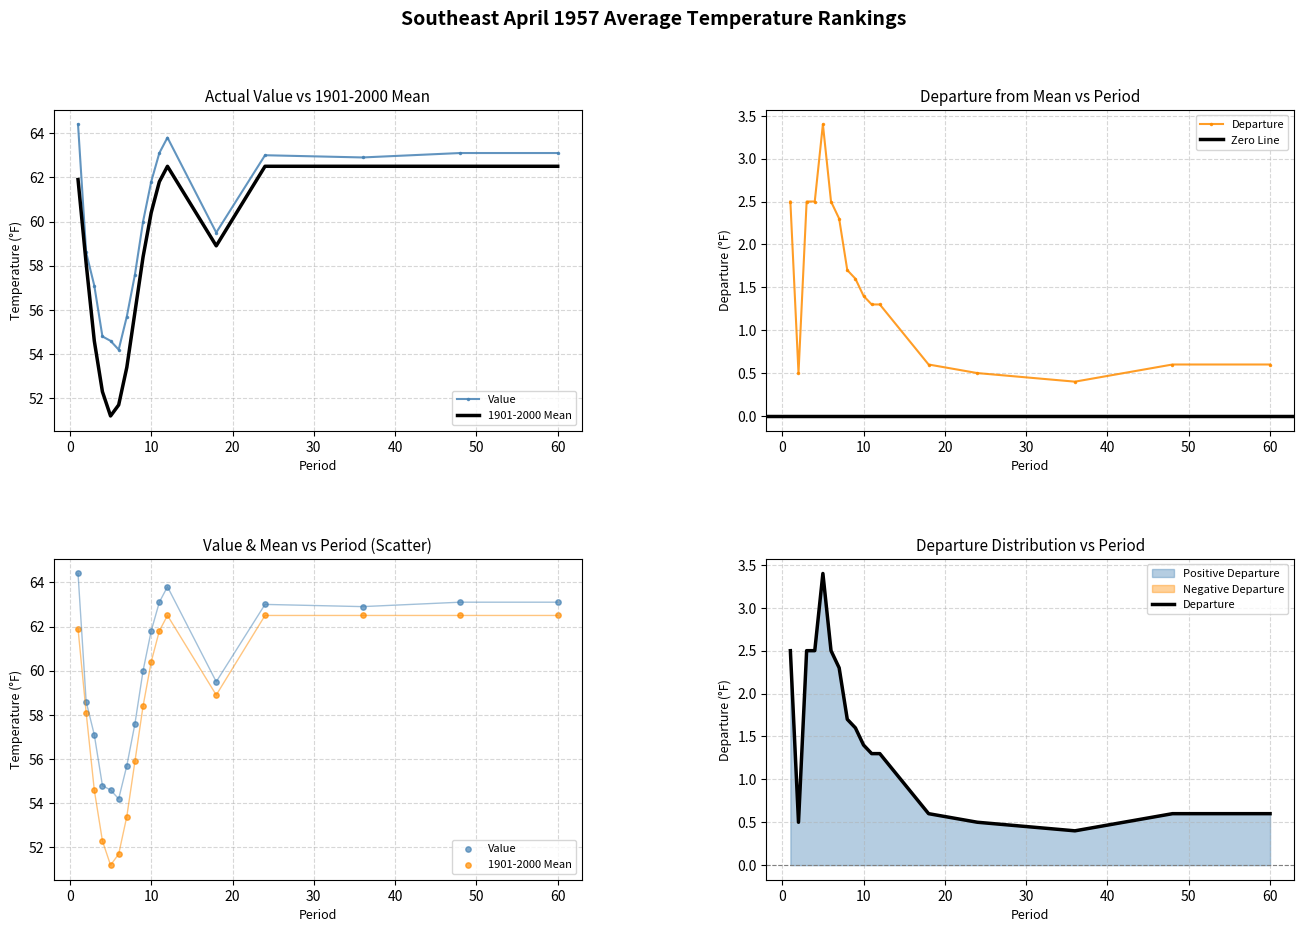

Is the value of 1901-2000 Mean at 18 greater than the value of Departure at 60?

Yes